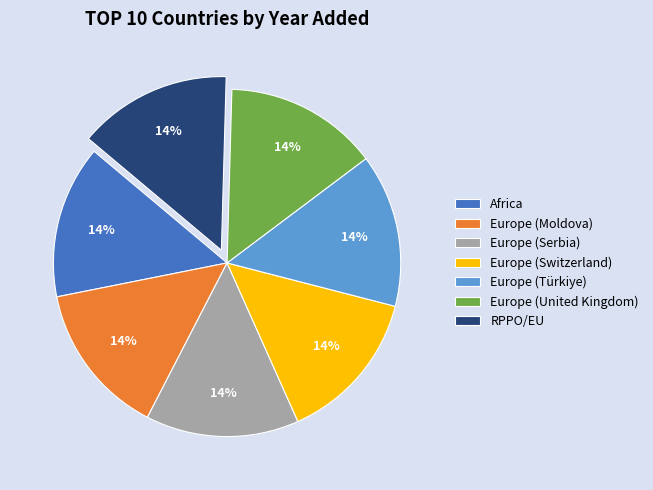

Does any single category account for the majority?

No